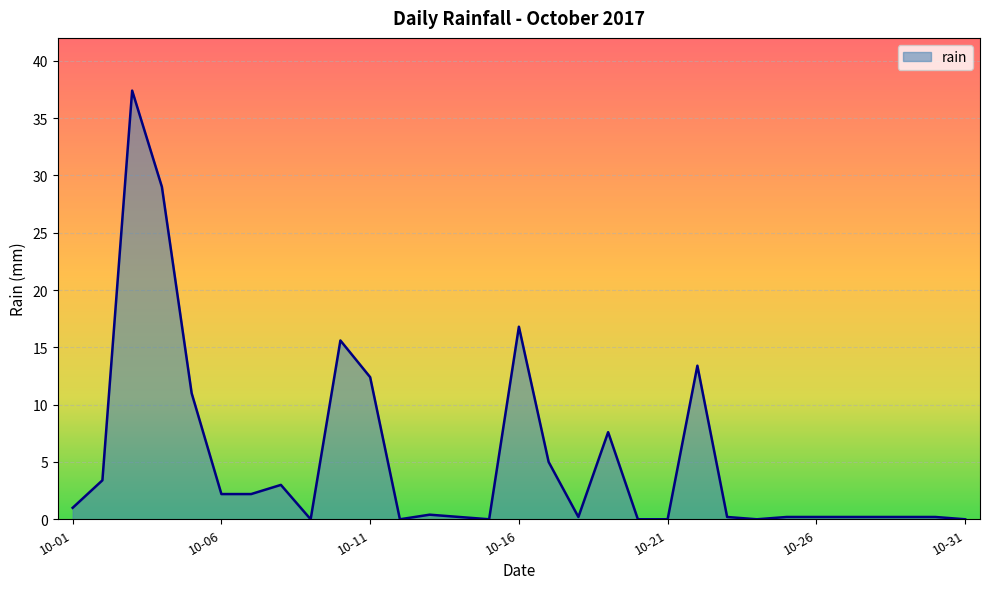

How many lines are shown in the chart?

1